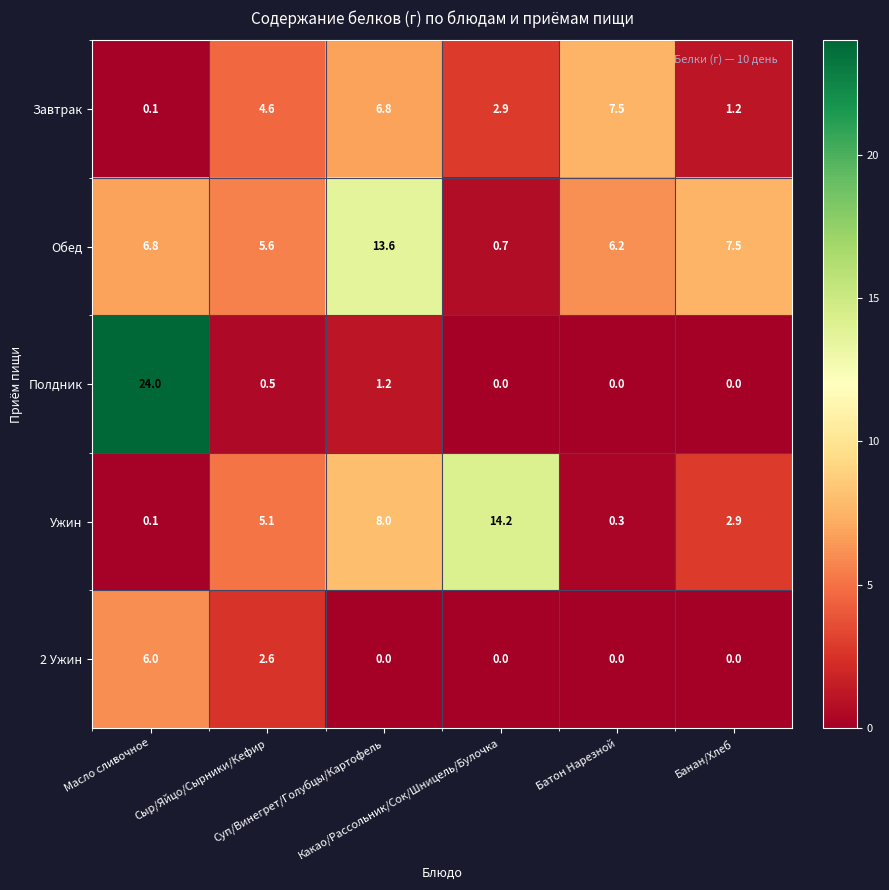

List the series in order of their peak value, lowest first.

2 Ужин, Завтрак, Обед, Ужин, Полдник